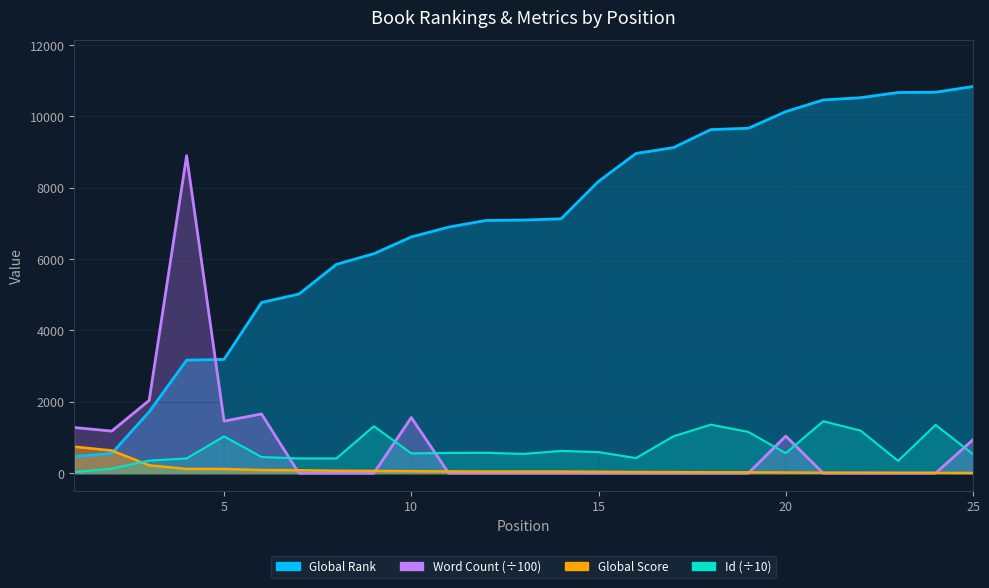

Which has a higher value, 13 or 3?

13